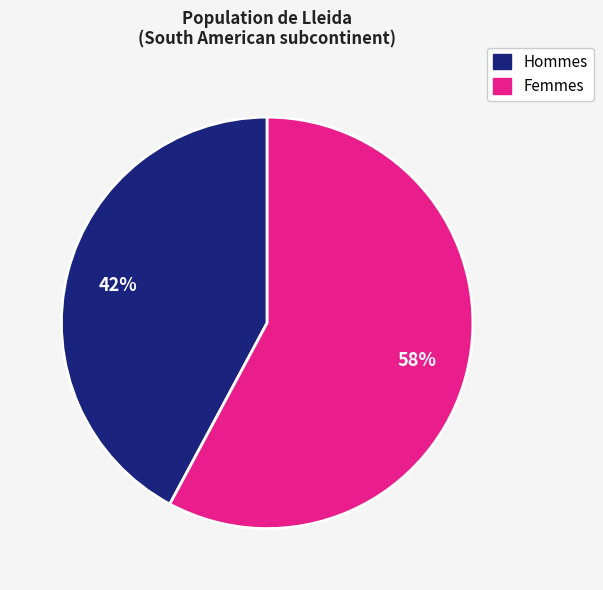

Is there a majority slice in this chart?

Yes